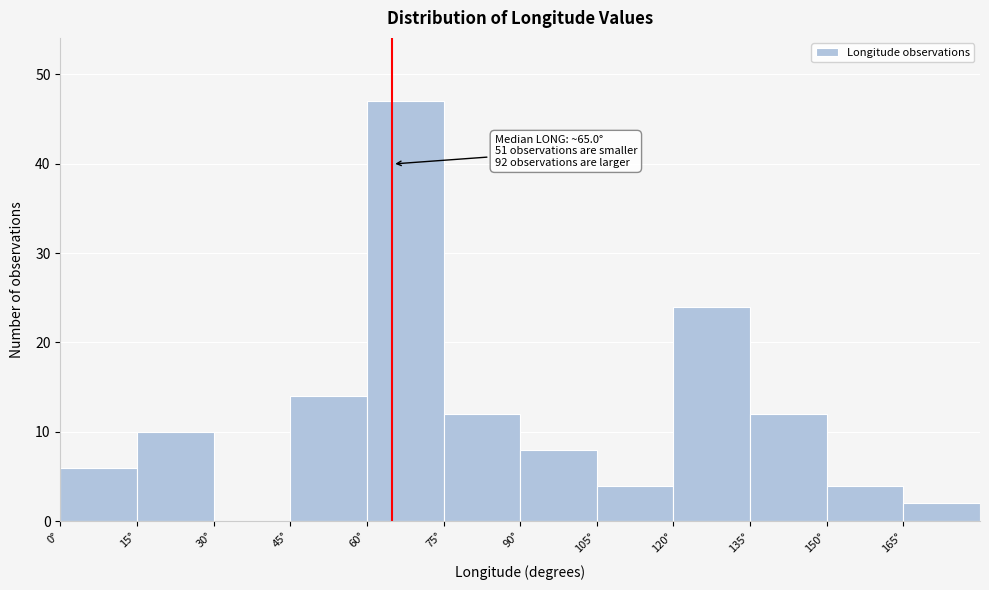

Over which range of the x-axis is the bar tallest?

60 to 75